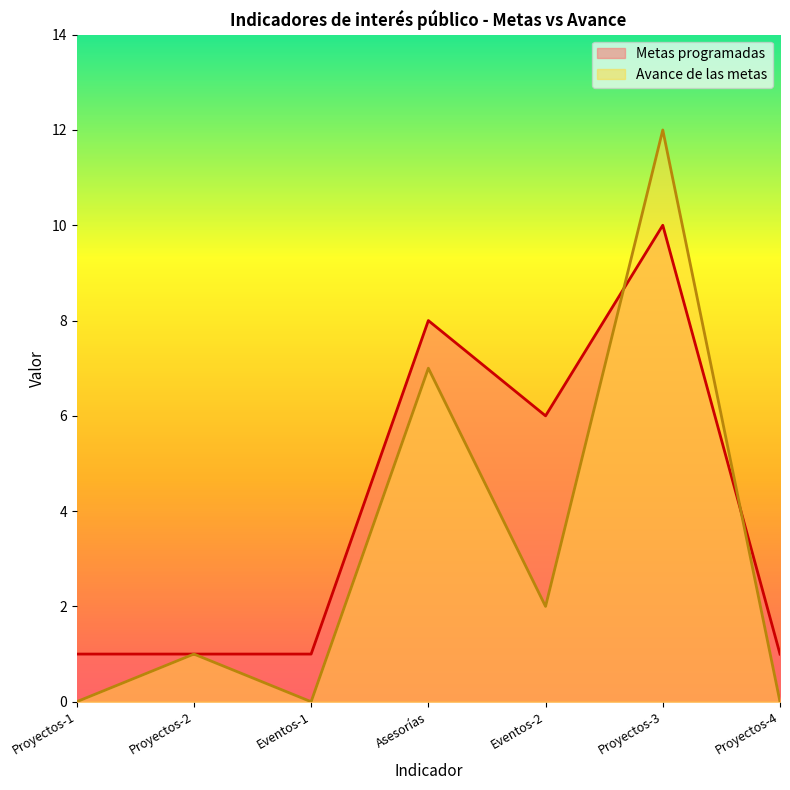

True or false: Avance de las metas and Metas programadas intersect in this chart.

True